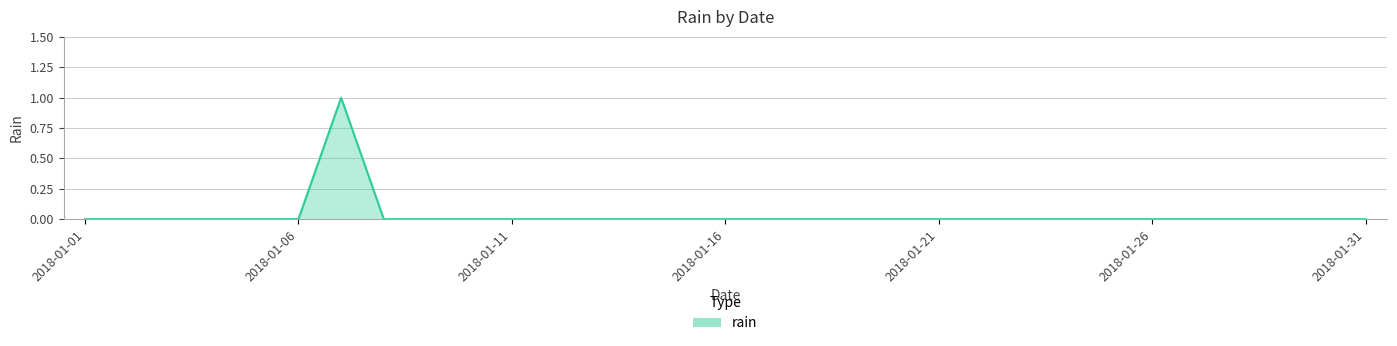

Count the number of categories in the chart.

31